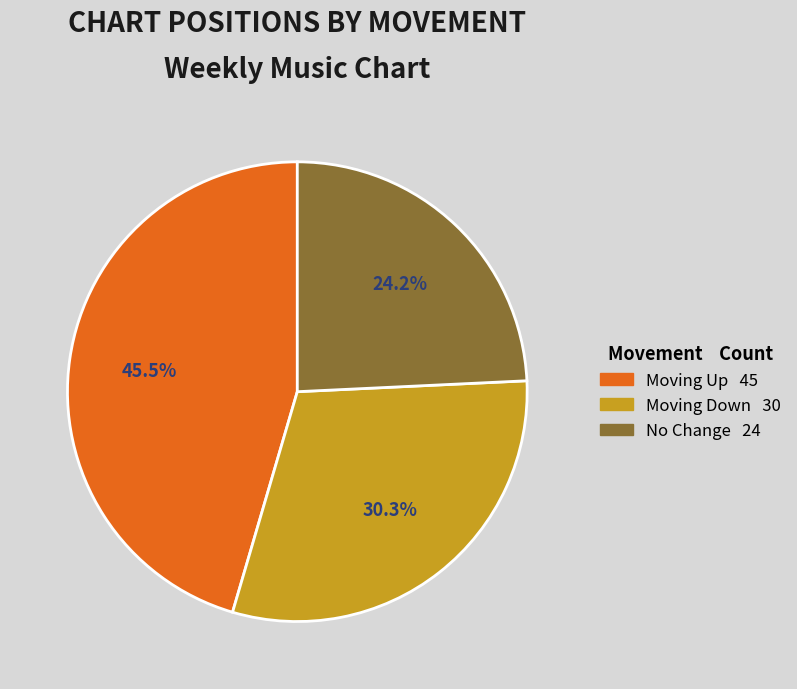

Is there any slice that represents more than half of the pie?

No